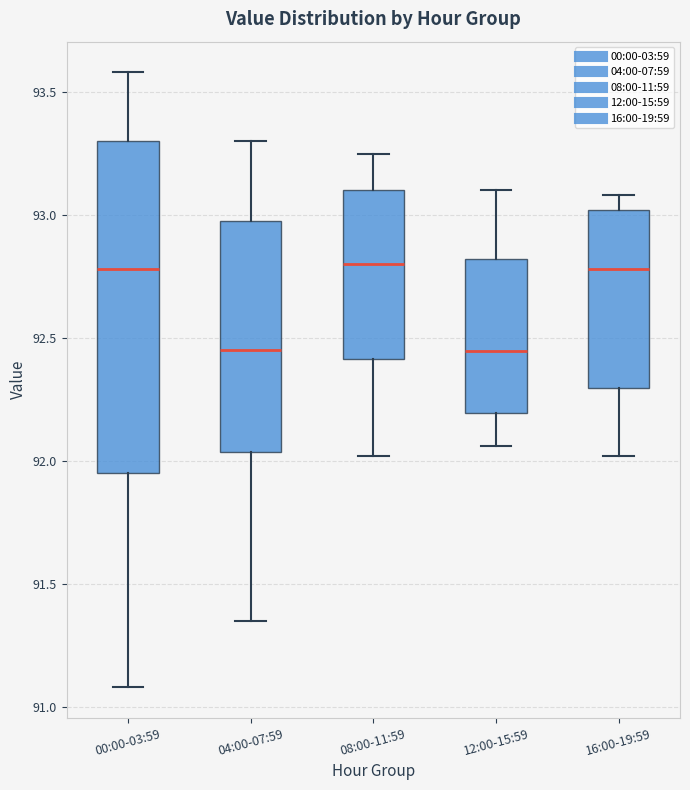

Where is the upper edge of the box for 08:00-11:59 on the y-axis? The values are not printed on the chart, so give them approximately, as read against the axis.

93.10